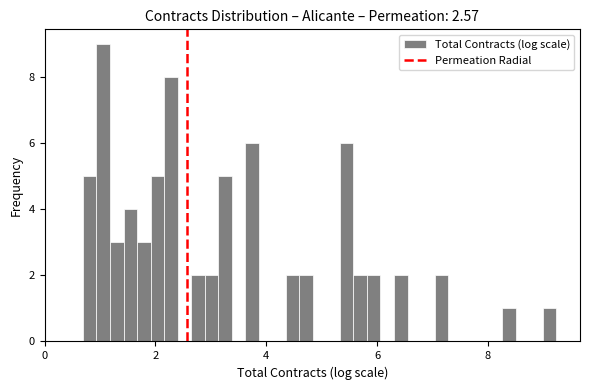

Around what value on the x-axis is the tallest bar? Give the approximate position of its centre, as read against the axis.

1.0